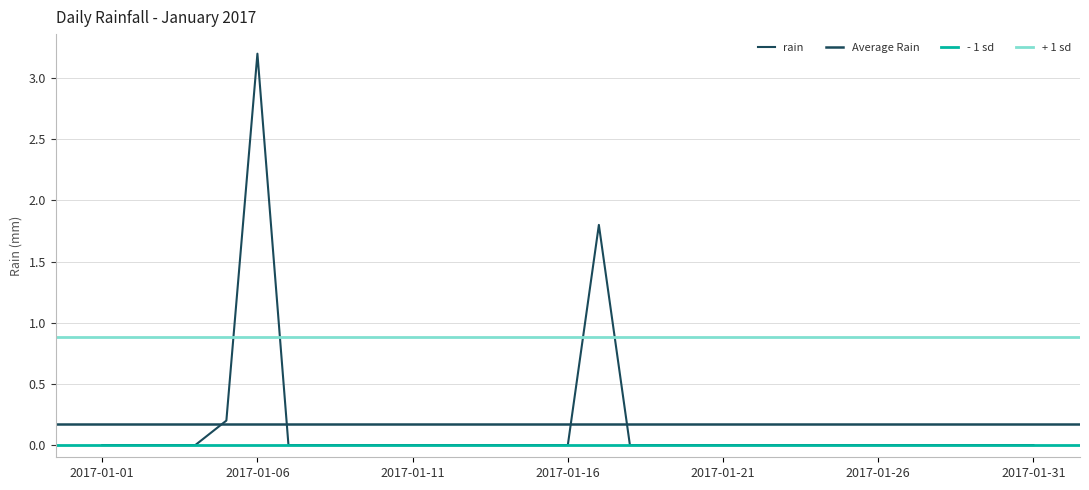

The value at 2017-01-26 is 0.0. True or false?

True